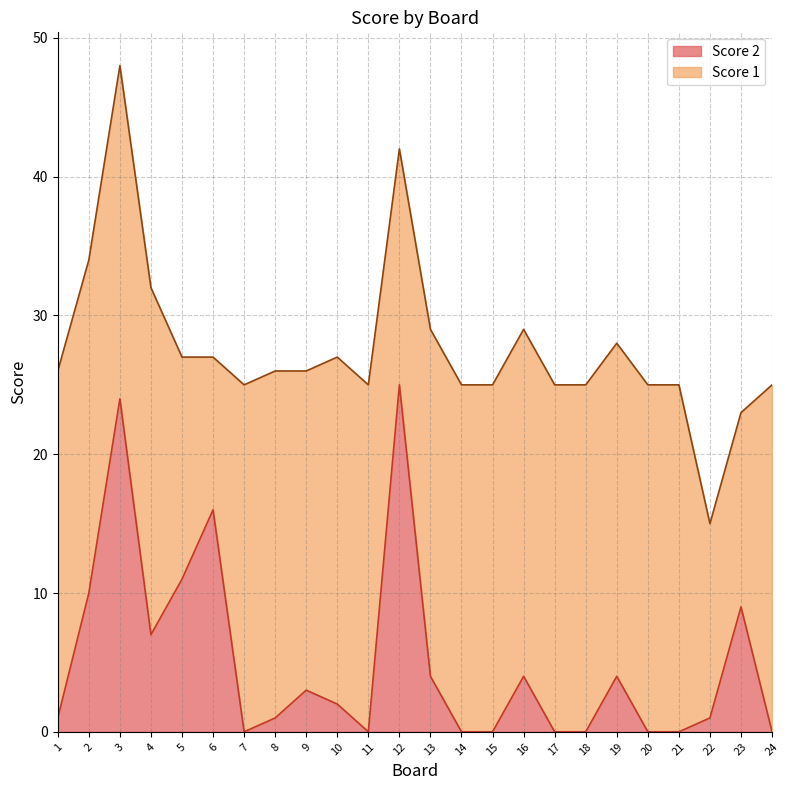

Reading left to right, extract all data points from this chart.

1=1	2=10	3=24	4=7	5=11	6=16	7=0	8=1	9=3	10=2	11=0	12=25	13=4	14=0	15=0	16=4	17=0	18=0	19=4	20=0	21=0	22=1	23=9	24=0